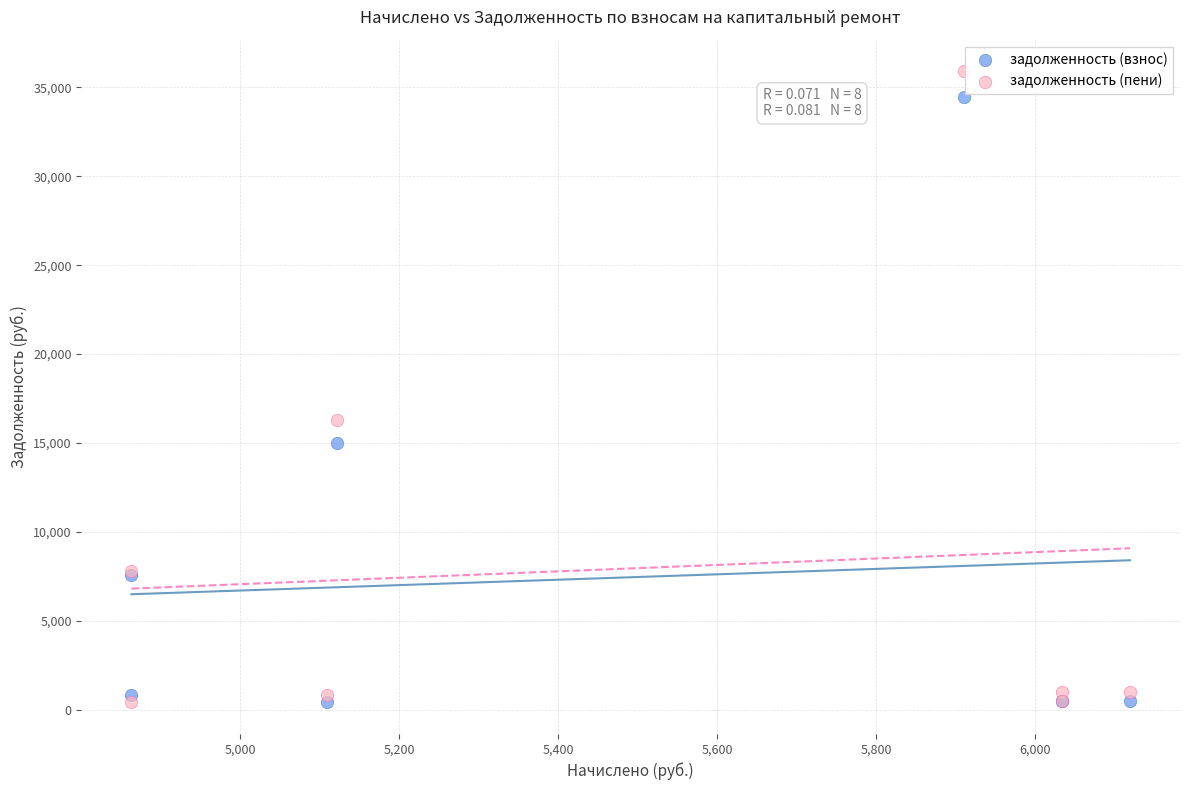

Which series has the largest Y range (max minus min)?

задолженность (пени)